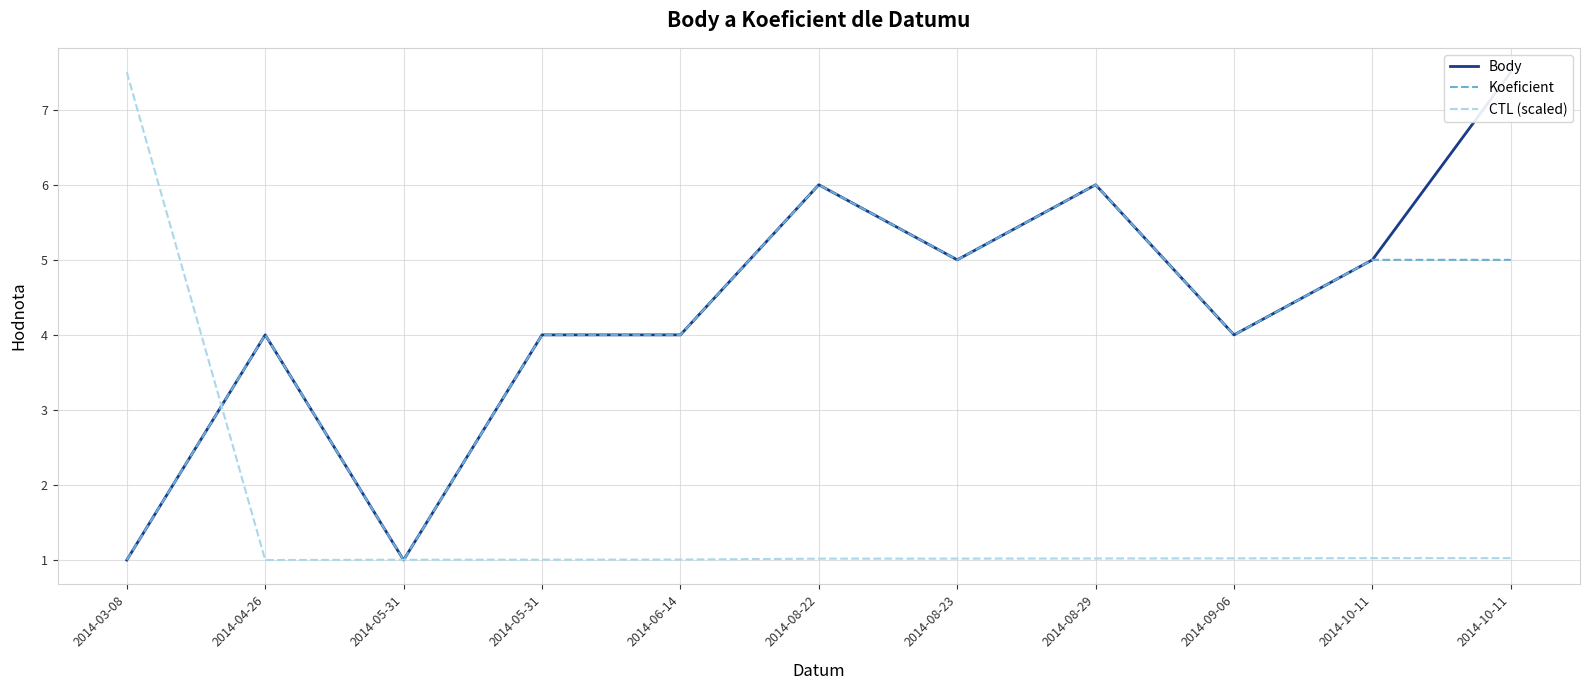

The value of CTL (scaled) at 2014-05-31 is 0.5. True or false?

False